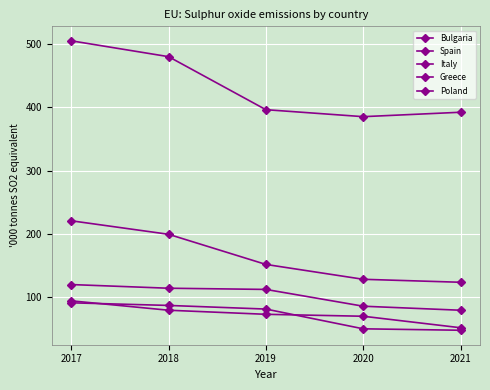

True or false: Italy and Greece cross at least once.

False